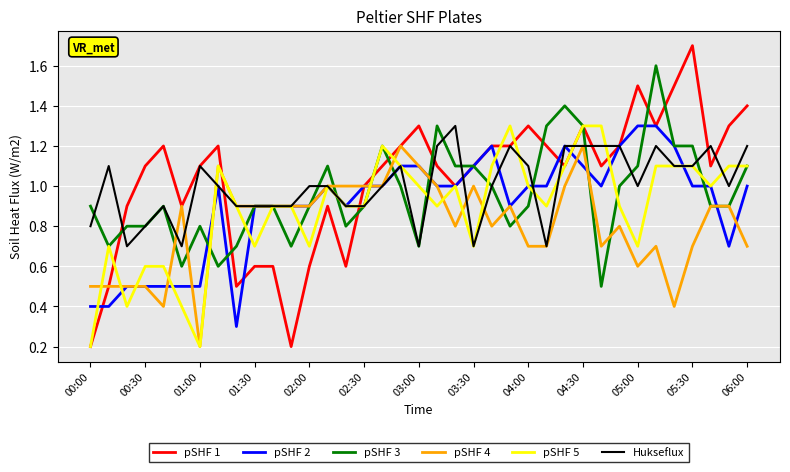

What is the highest value of the Hukseflux series?

1.3